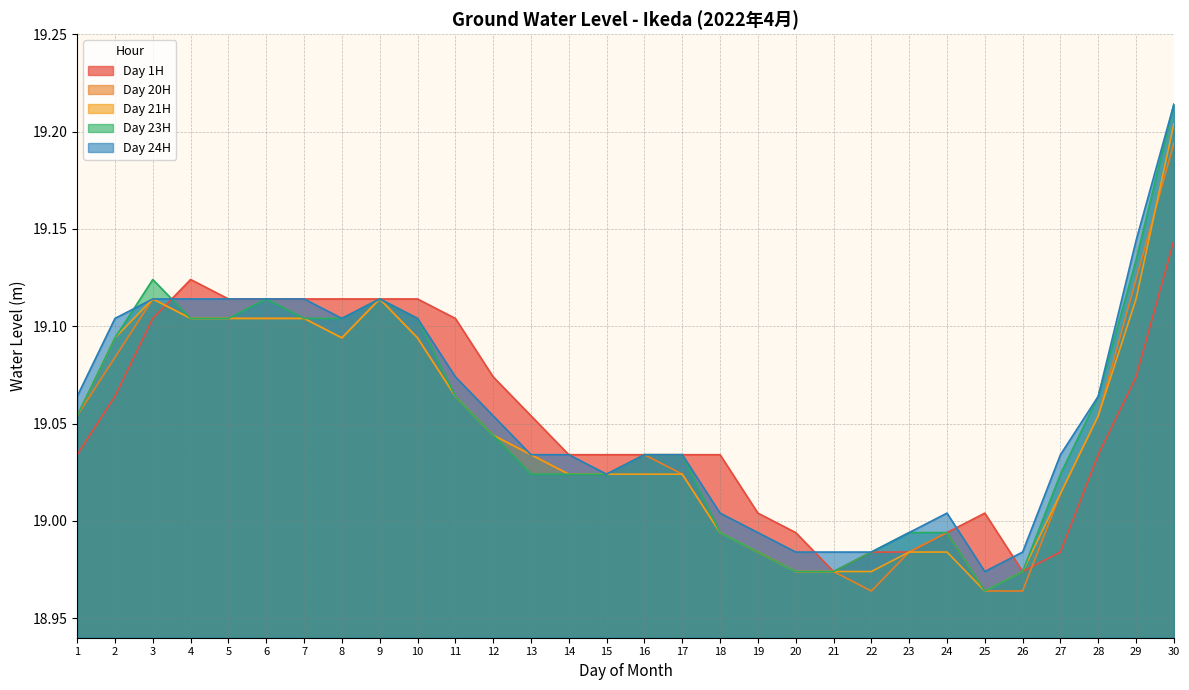

Is the value of Day 1H at 4 greater than the value of Day 24H at 3?

Yes